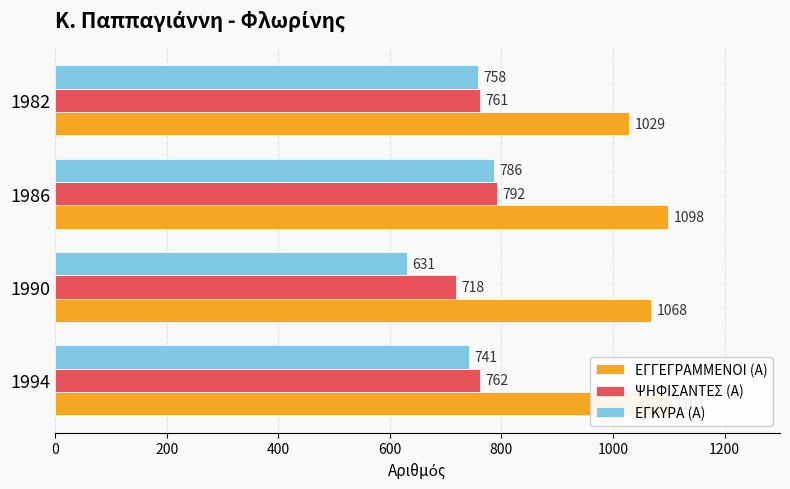

What is the minimum value shown in the chart?

631